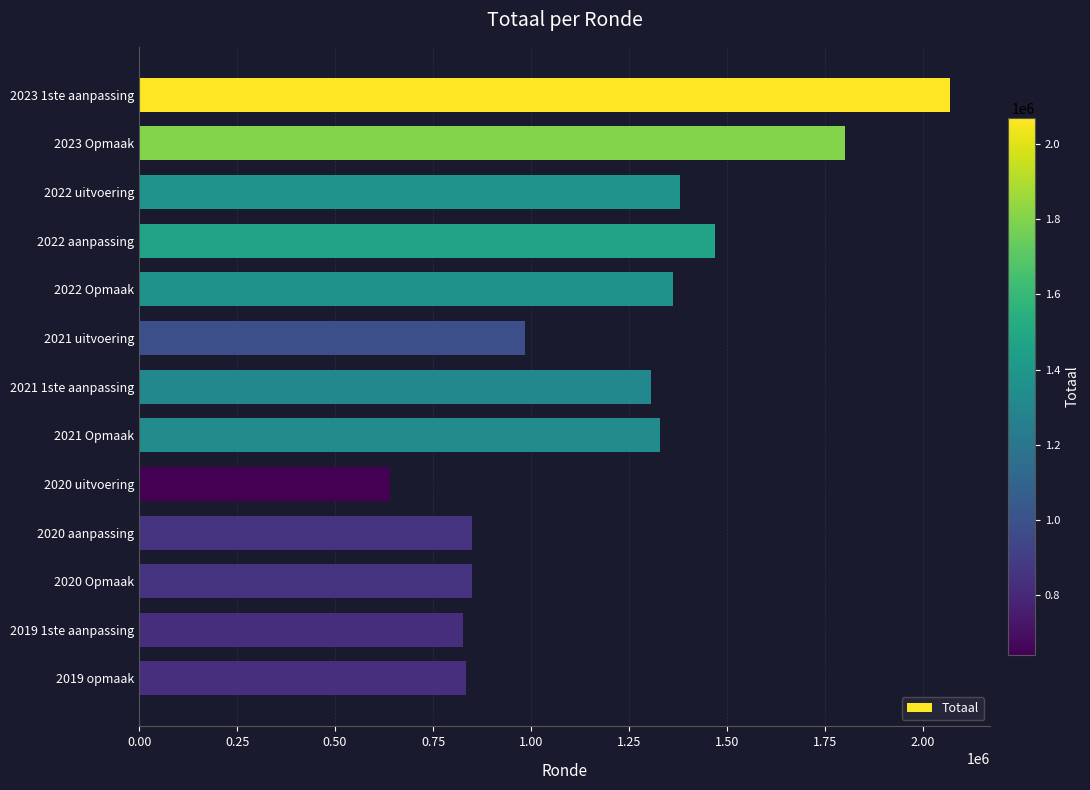

Which has a higher value, 2020 Opmaak or 2021 Opmaak?

2021 Opmaak